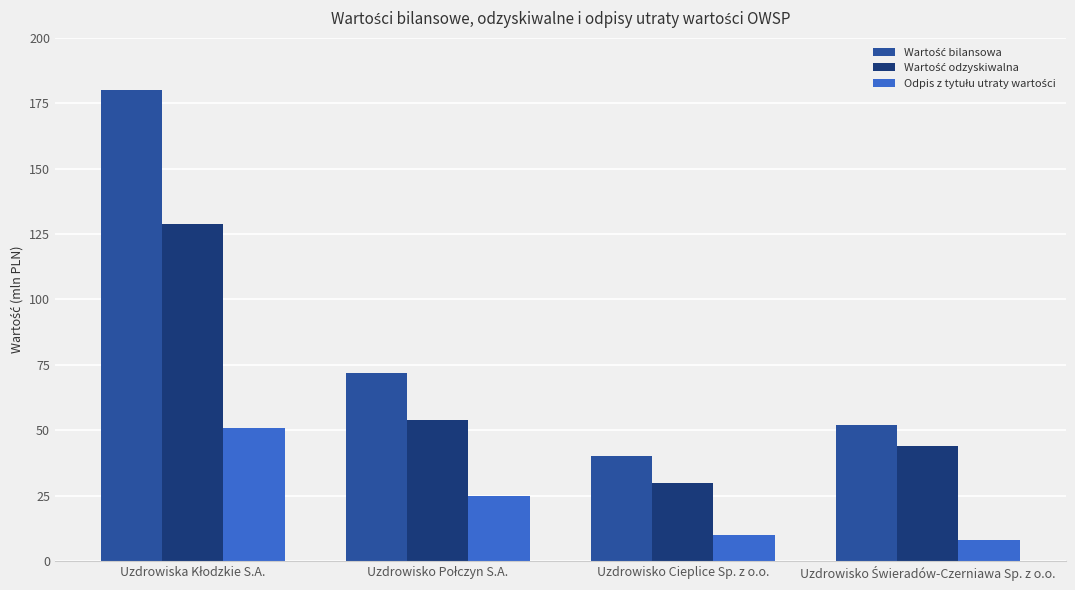

What is the smallest value displayed?

8